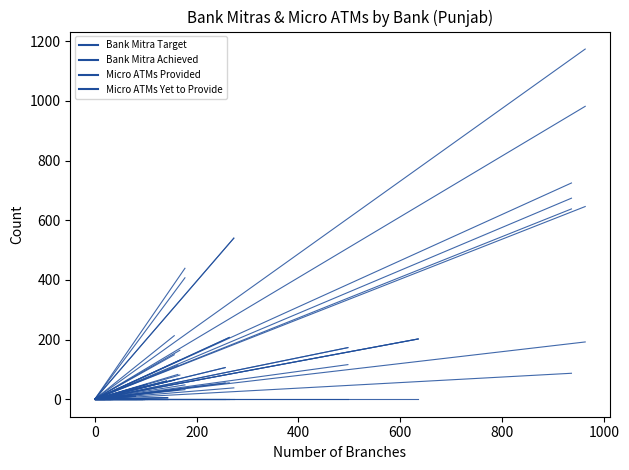

How many lines are shown in the chart?

4